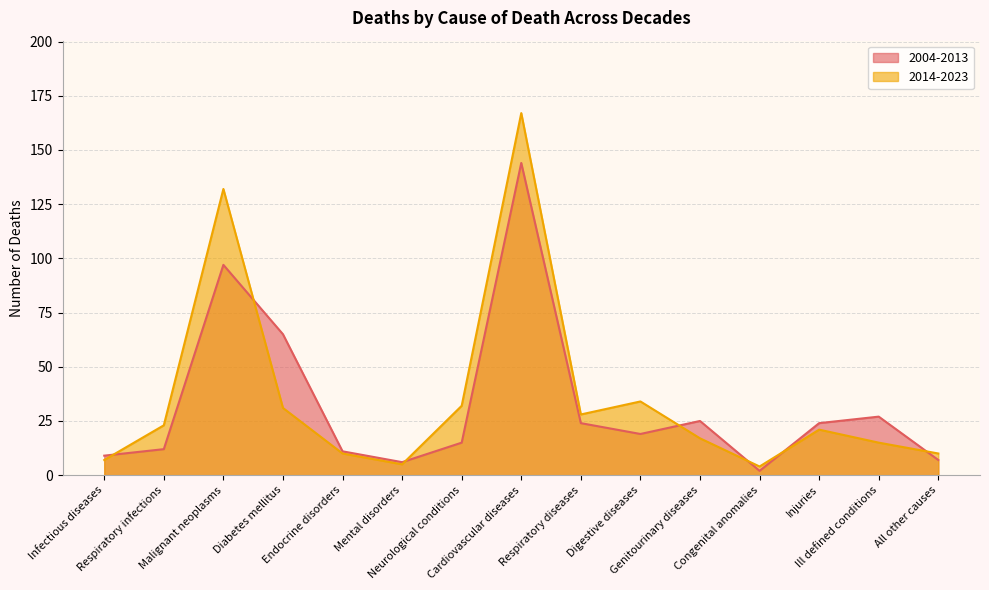

Which series has the widest spread of values?

2014-2023